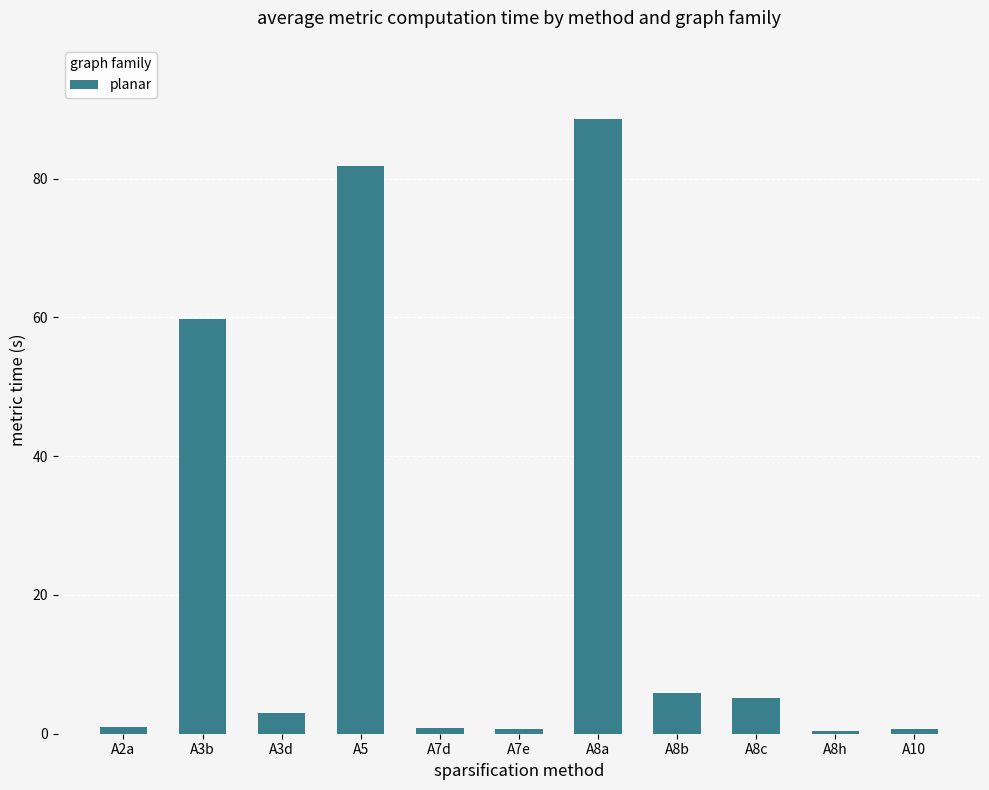

Between A8b and A5, which is larger?

A5